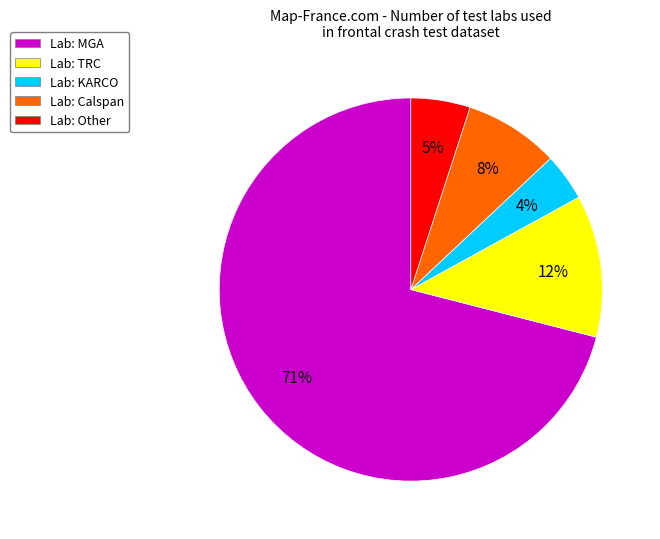

Combined, do Lab: KARCO and Lab: MGA account for over 50%?

Yes